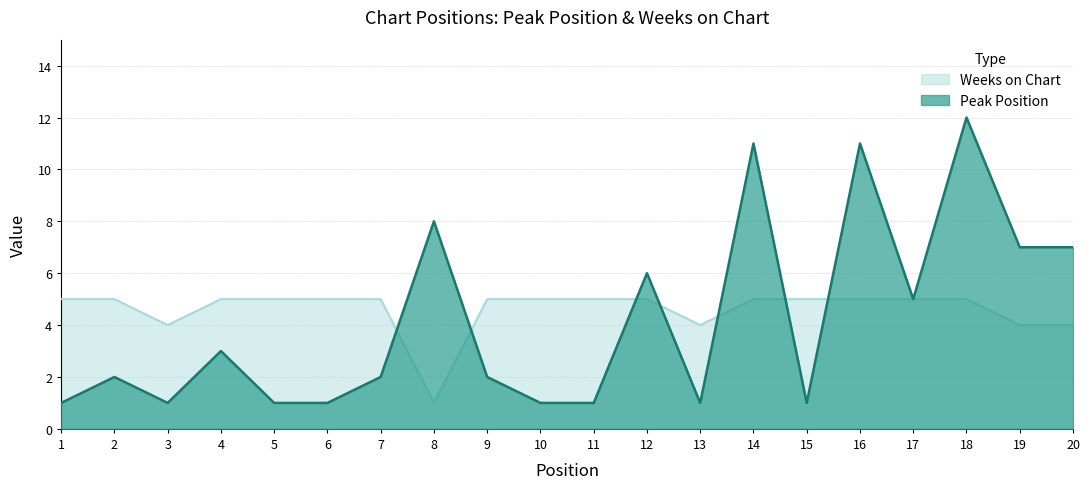

What is the sum of the Peak Position values at 5 and 1?

2